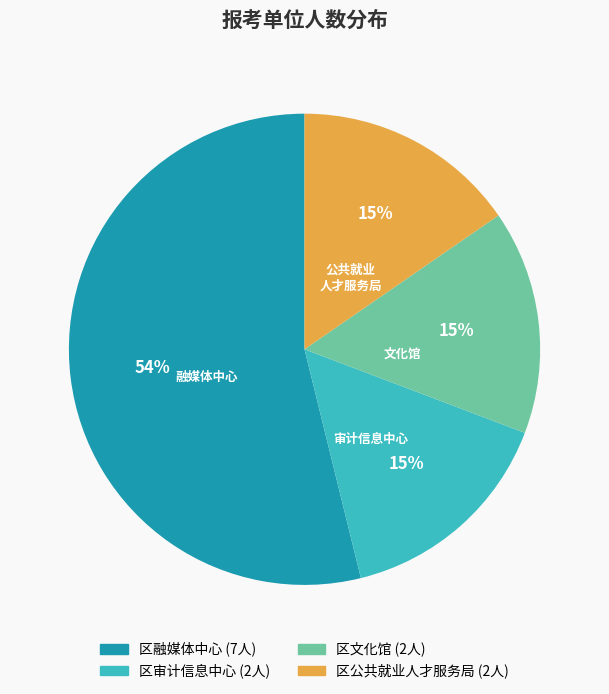

To the nearest percent, what percentage of the pie is 区审计信息中心?

15%